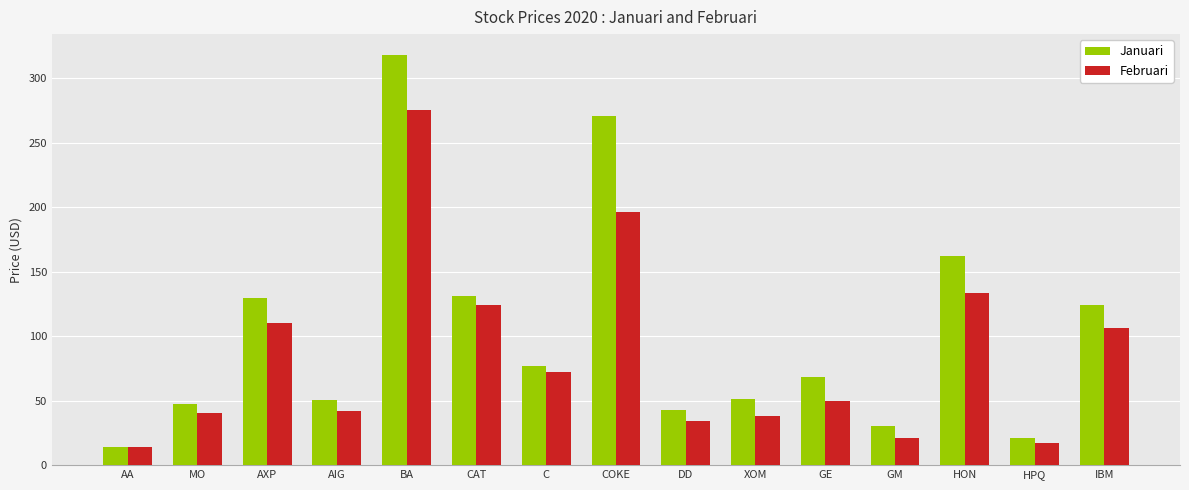

Which series has the widest spread of values?

Januari